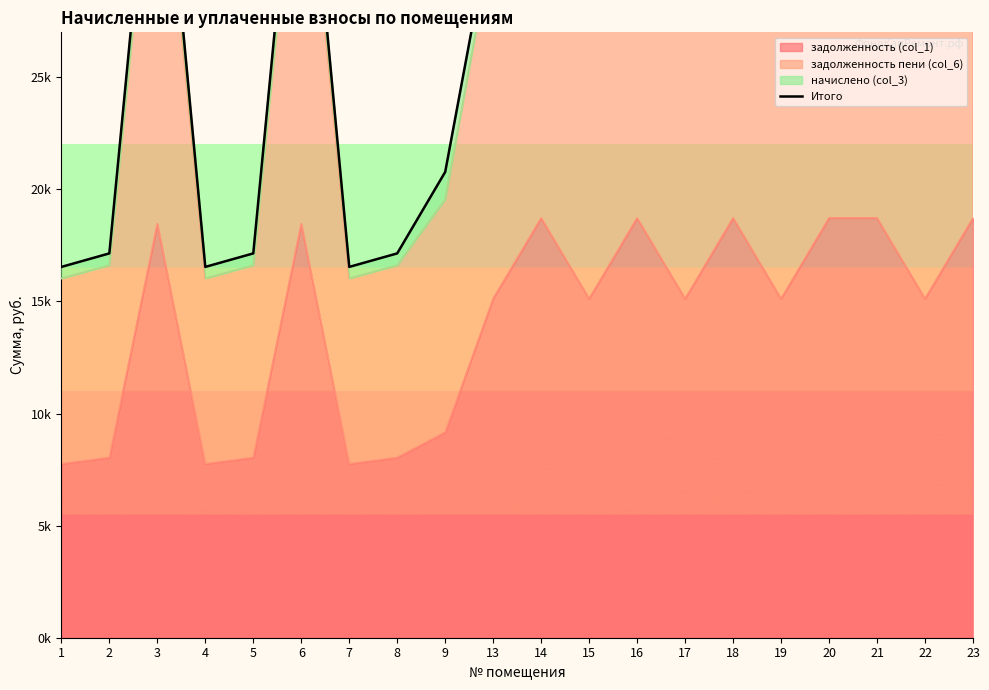

Rank the categories by value from highest to lowest.

14, 16, 18, 20, 21, 23, 3, 6, 13, 15, 17, 19, 22, 9, 2, 5, 8, 1, 4, 7